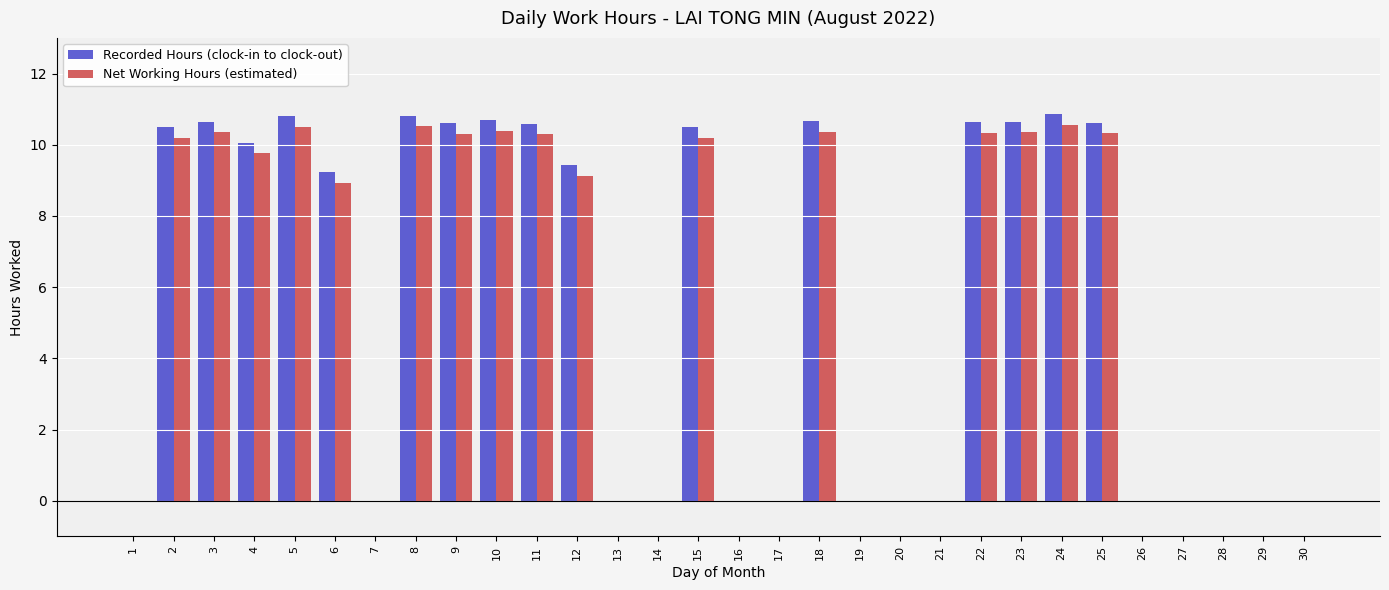

What are all the series names shown in the legend?

Recorded Hours (clock-in to clock-out), Net Working Hours (estimated)